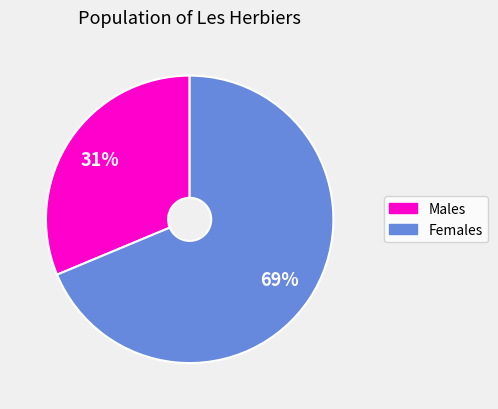

Is there a majority slice in this chart?

Yes